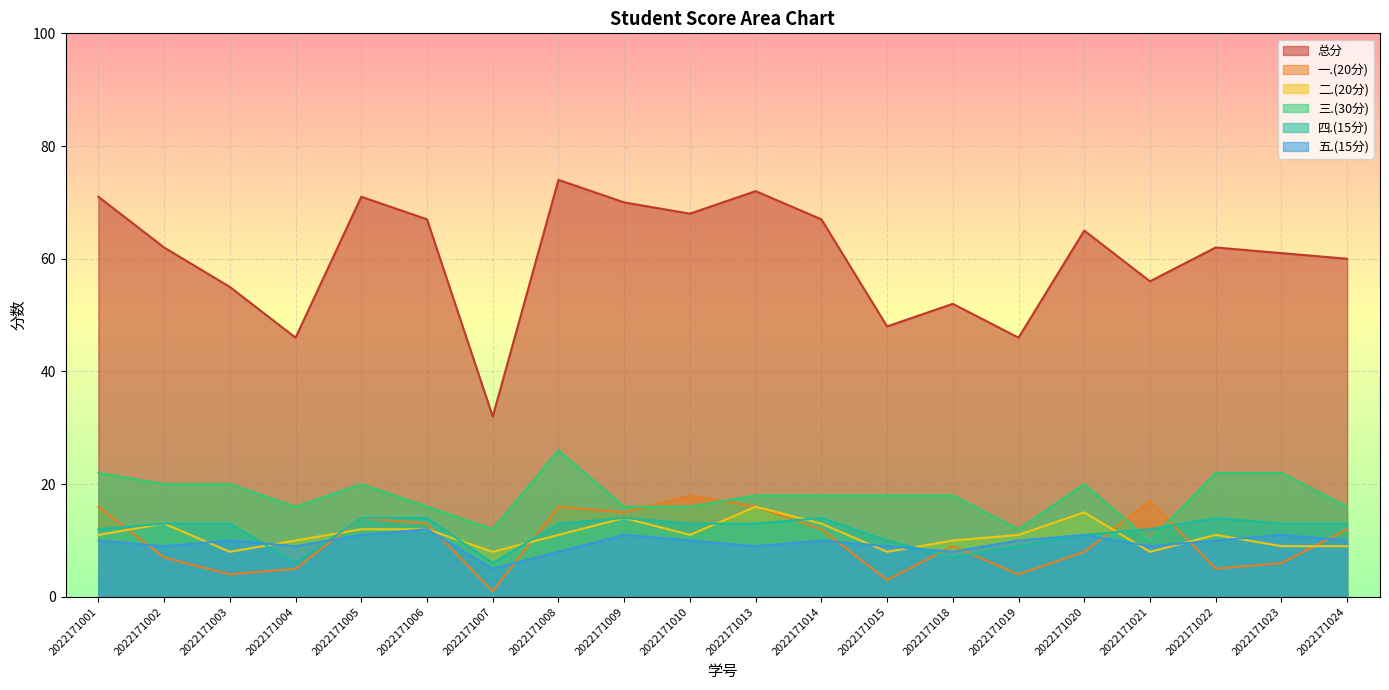

Is it true that 五.(15分) equals 12 at 2022171006?

True